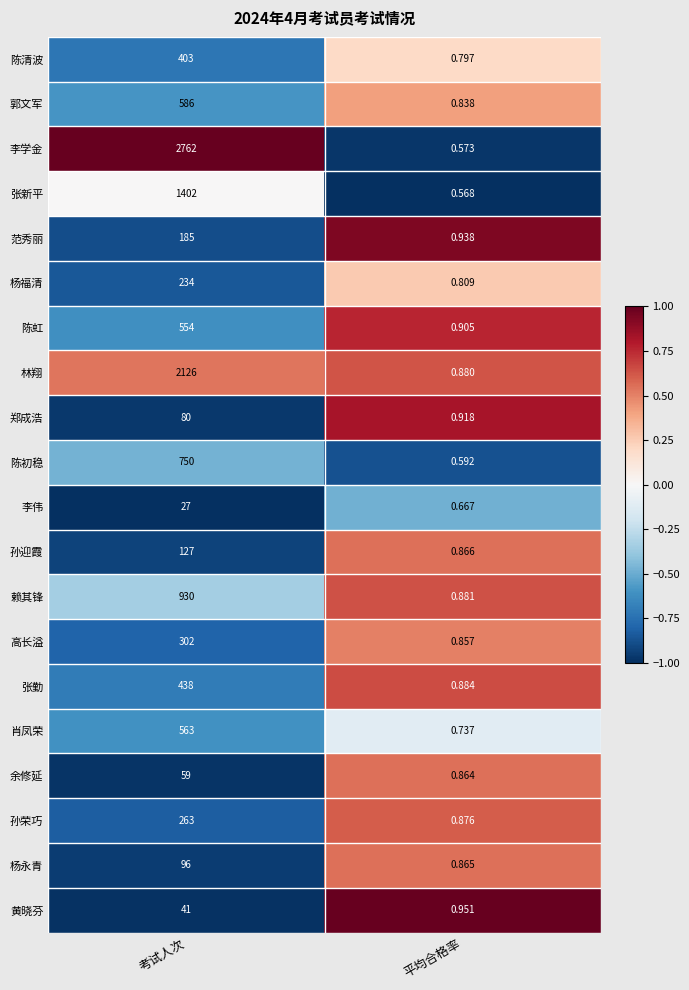

At which category is the sum across all series the highest?

考试人次